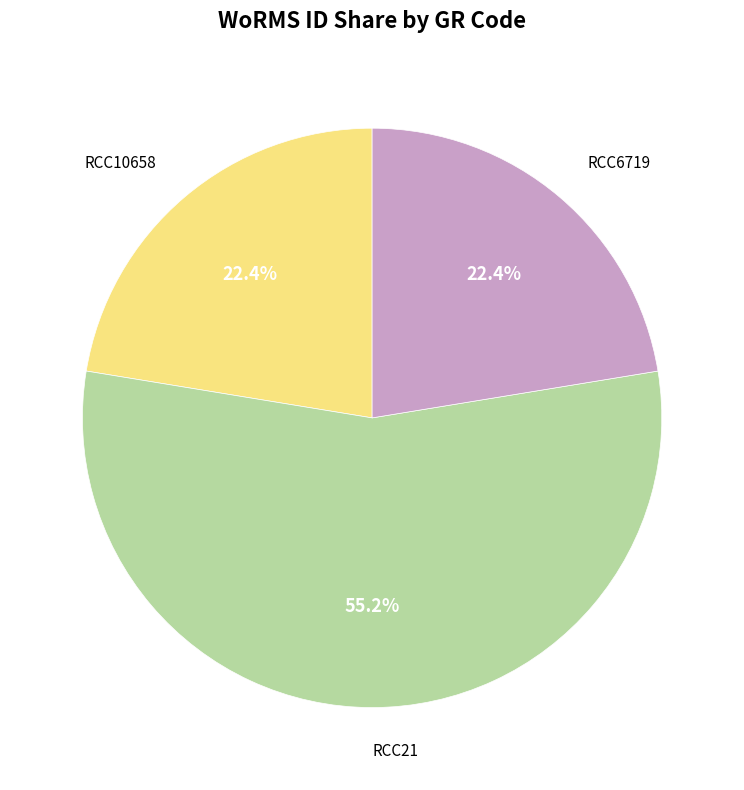

Which slice represents more than half of the pie?

RCC21